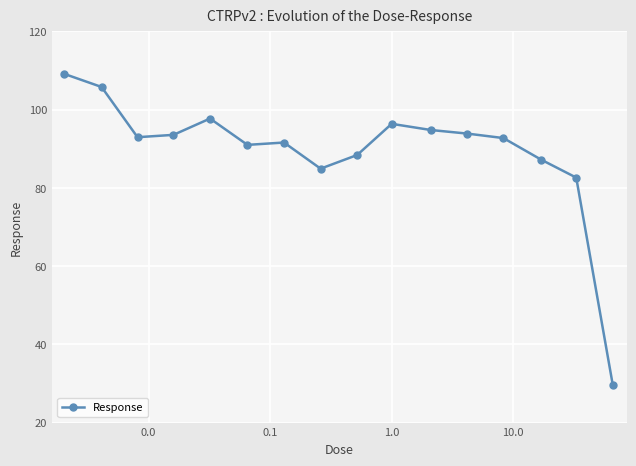

Is this an area chart (filled region under the line)?

No